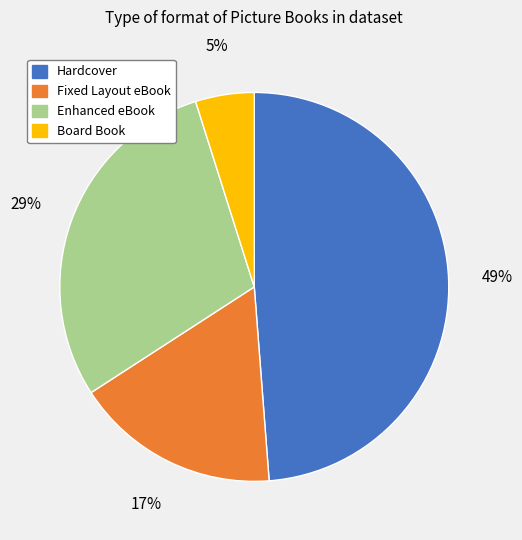

Which slice is the smallest?

Board Book